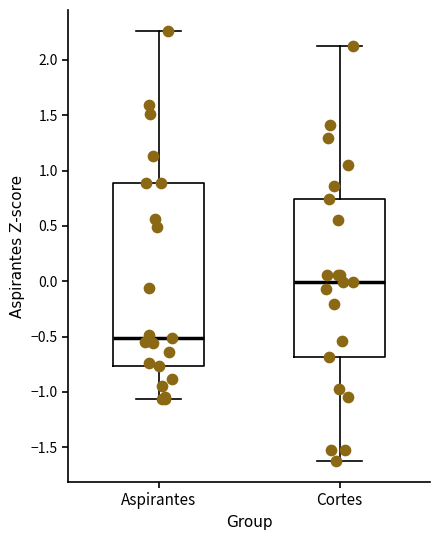

Where does the lower whisker of the box for Aspirantes end on the y-axis? The values are not printed on the chart, so give them approximately, as read against the axis.

-1.05